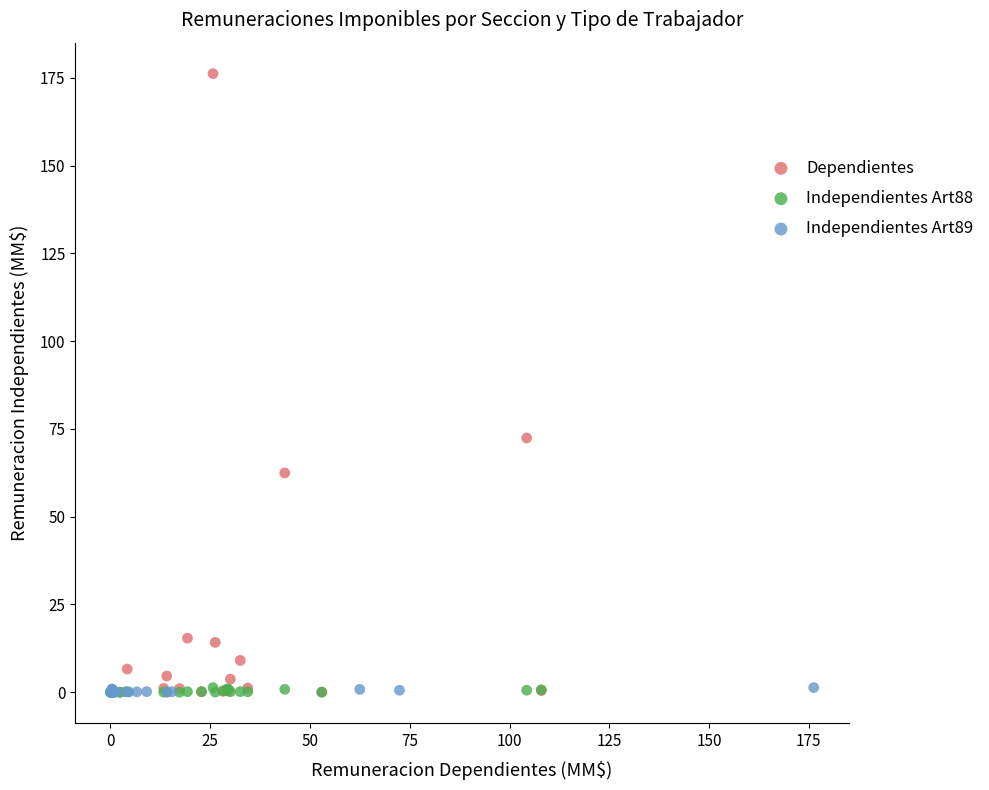

Which series contains the highest Y value?

Dependientes